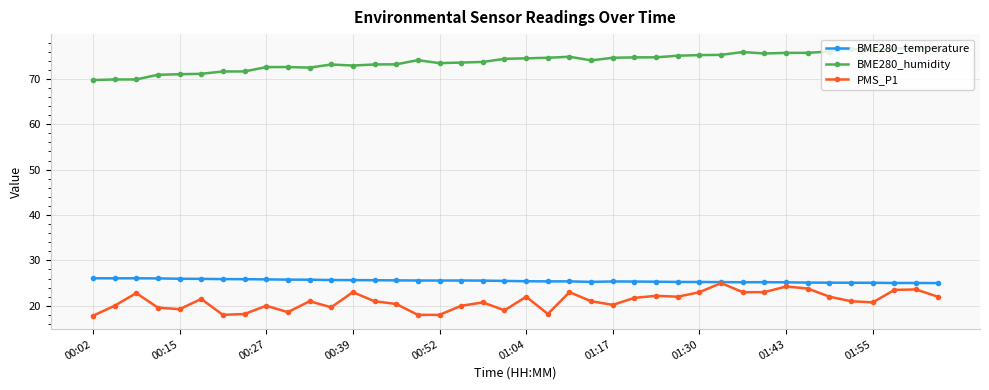

True or false: BME280_temperature and BME280_humidity cross at least once.

False